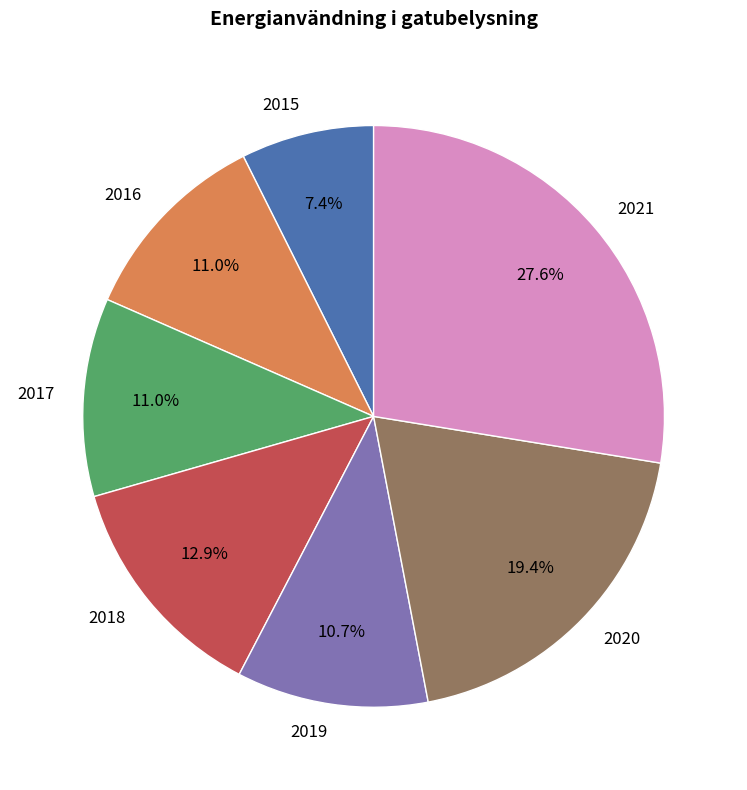

Which category has the smallest portion of the pie?

2015